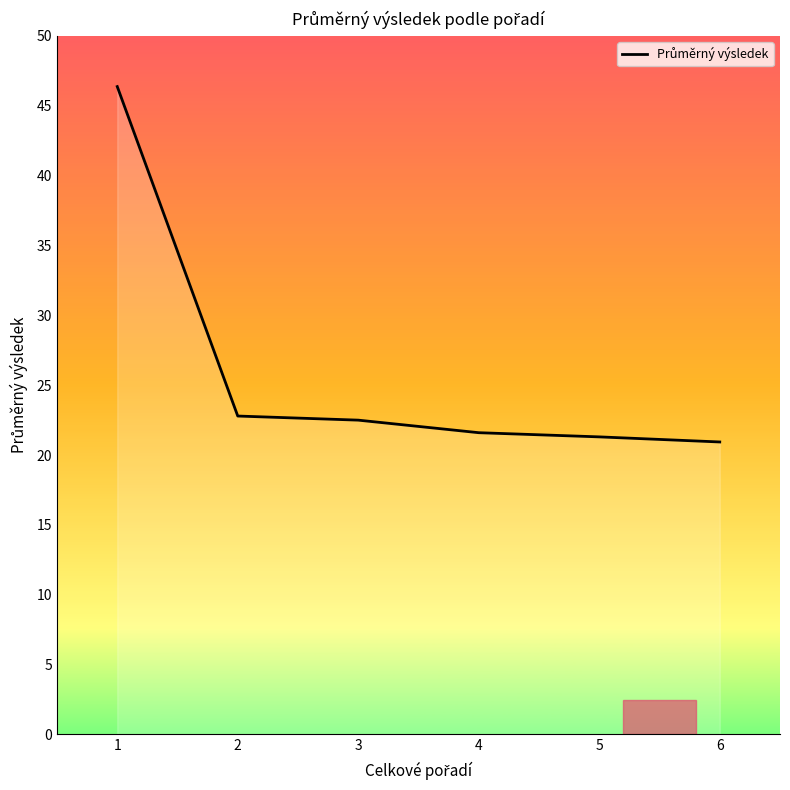

What is the change in value from 2 to 6?

-1.9